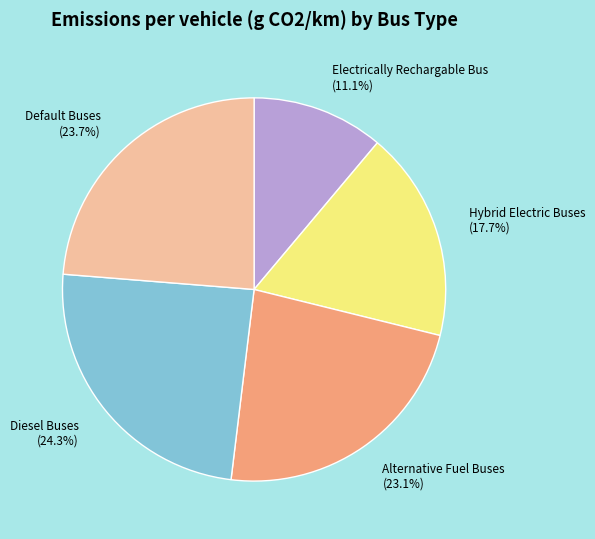

What percentage is the Electrically Rechargable Bus slice, to the nearest percent?

11%